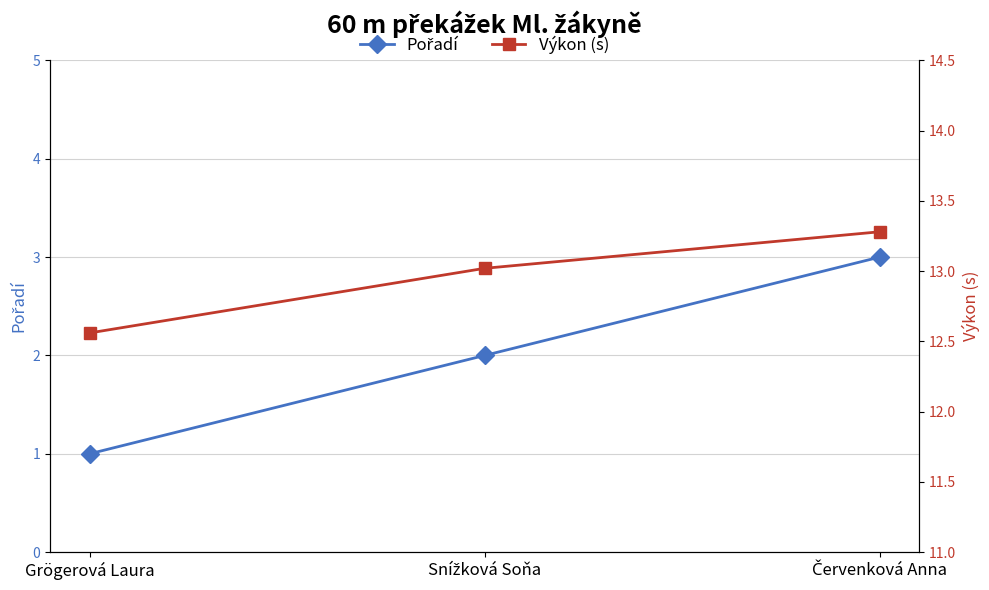

What is the label of the 3rd point from the right?

Grögerová Laura